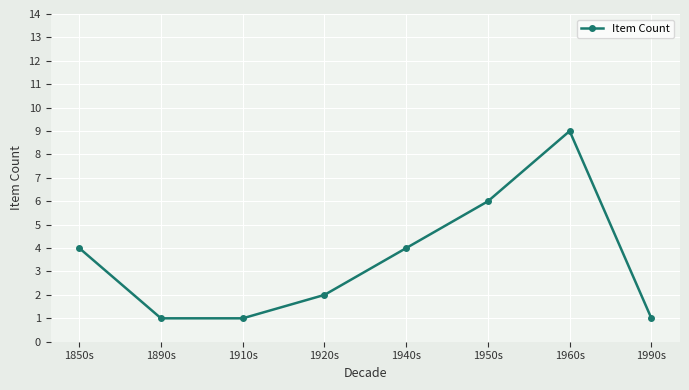

Is this an area chart (filled region under the line)?

No